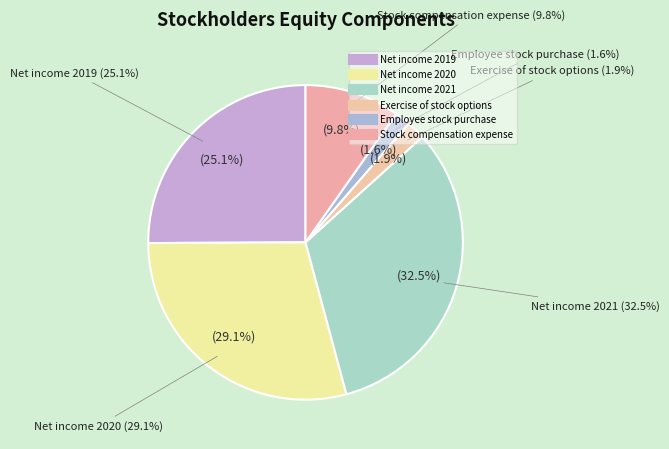

To the nearest percent, what percentage of the pie is Exercise of stock options?

2%